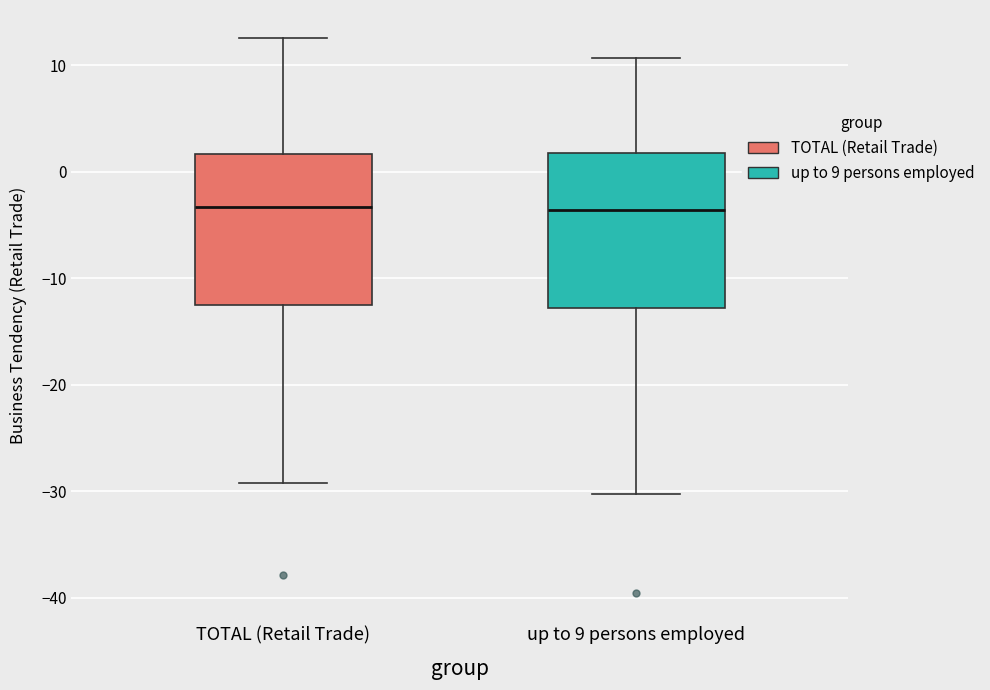

Reading left to right, read every box against the y-axis: the position of its median line, the range the box covers, and the ends of its whiskers. The values are not printed on the chart, so give them approximately, as read against the axis.

TOTAL (Retail Trade): median -3, box -13 to 2, whiskers -29 to 13
up to 9 persons employed: median -4, box -13 to 2, whiskers -30 to 11